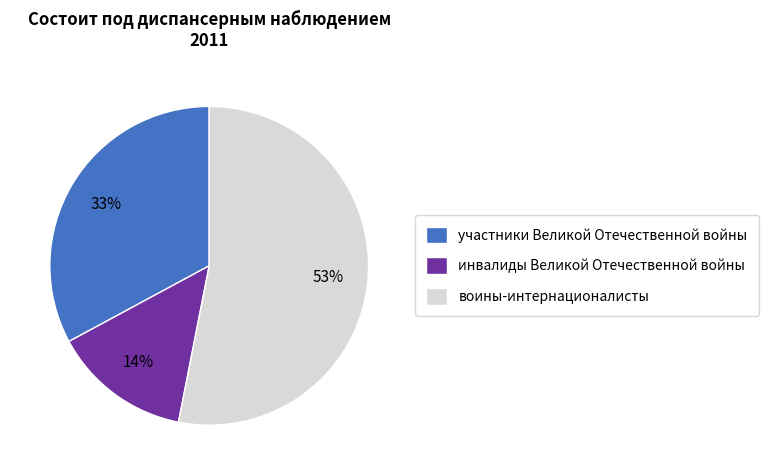

Do воины-интернационалисты and участники Великой Отечественной войны together represent more than half of the pie?

Yes